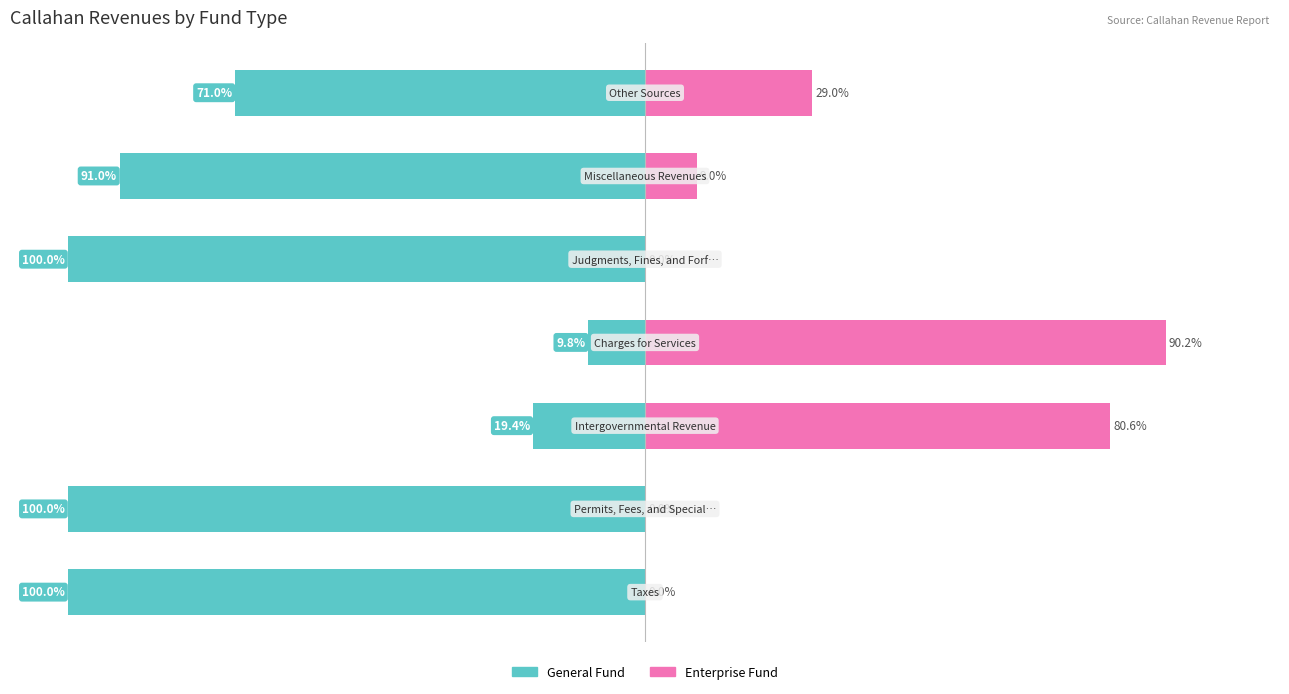

What is the difference between the highest and lowest values at 4?

100.0